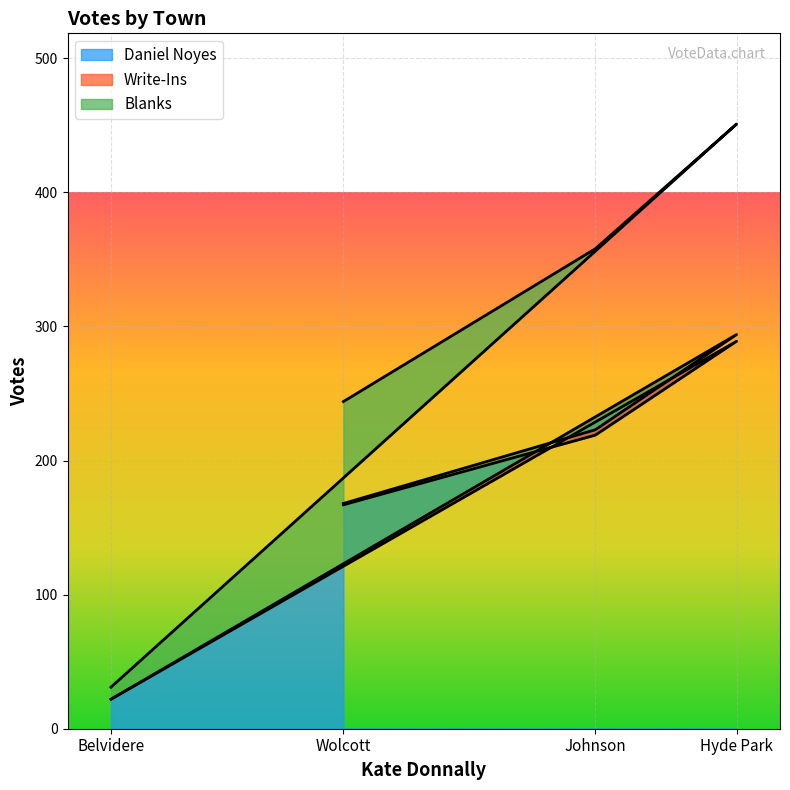

At which category is the sum across all series the highest?

Hyde Park